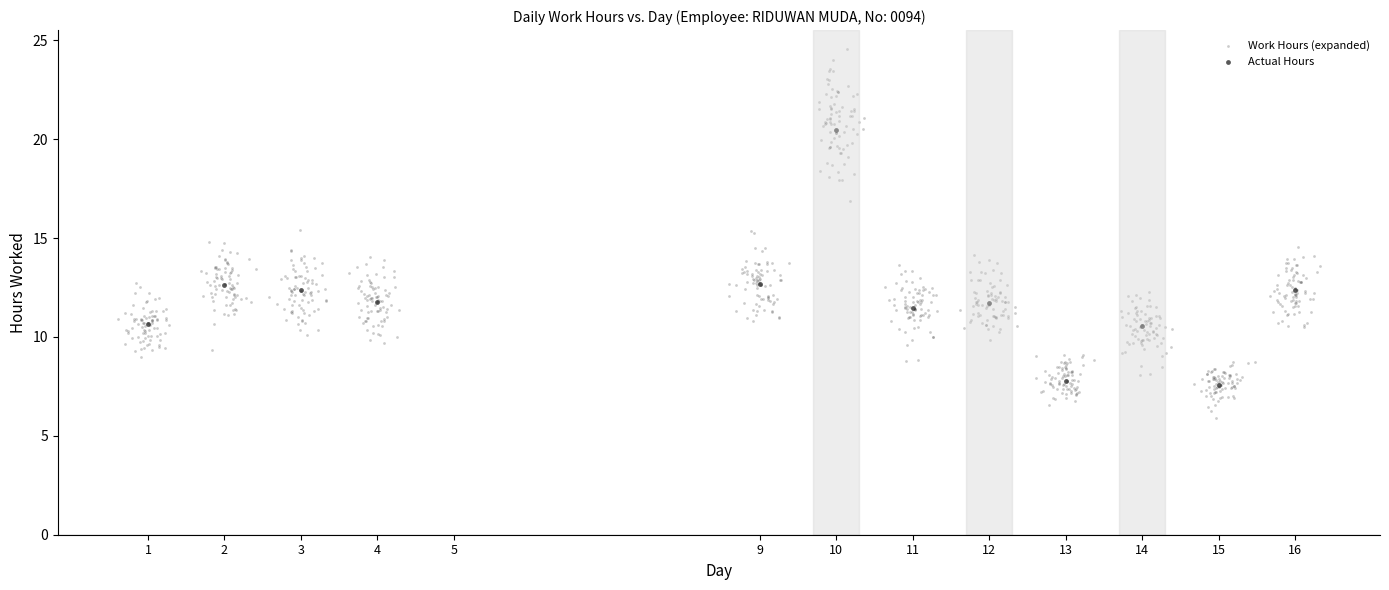

Which series reaches the minimum Y coordinate?

Work Hours (expanded)